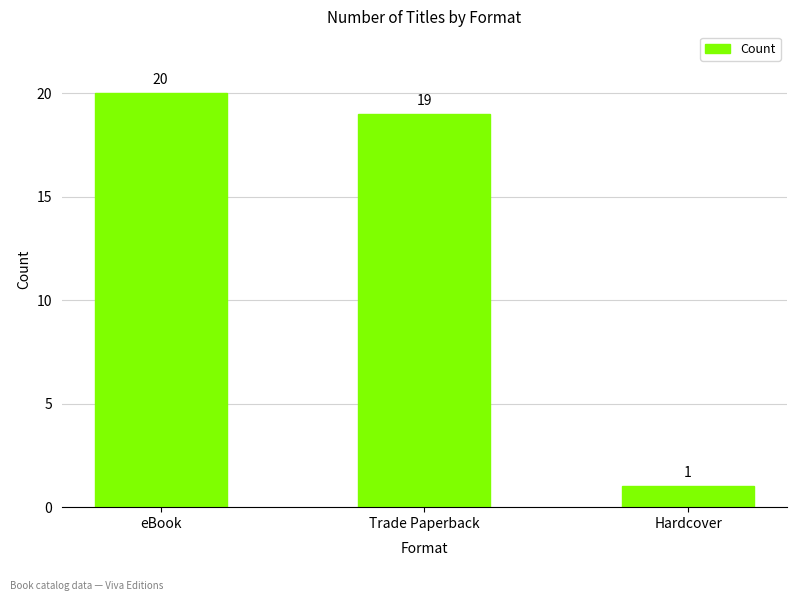

True or false: the data shows 26 at eBook.

False